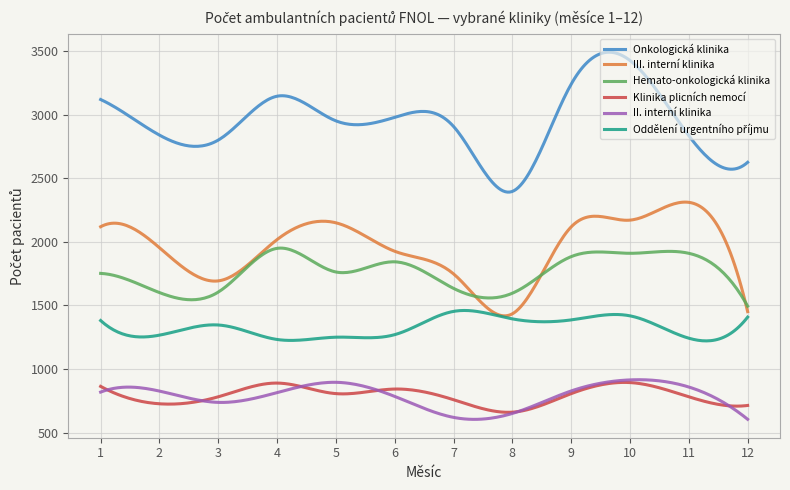

True or false: II. interní klinika and Hemato-onkologická klinika intersect in this chart.

False